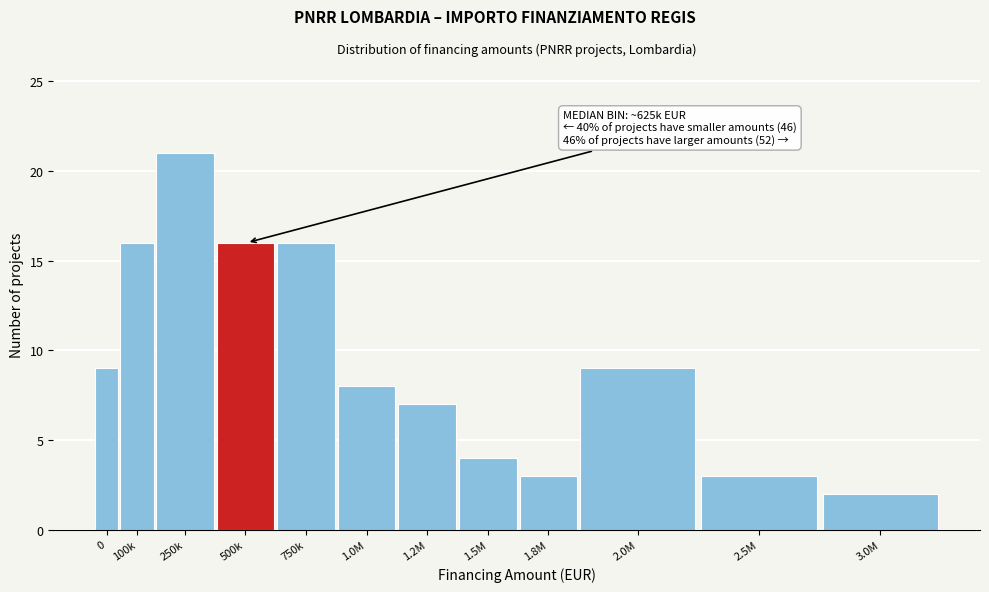

Reading left to right, transcribe all the data shown in this chart.

9	16	21	16	16	8	7	4	3	9	3	2